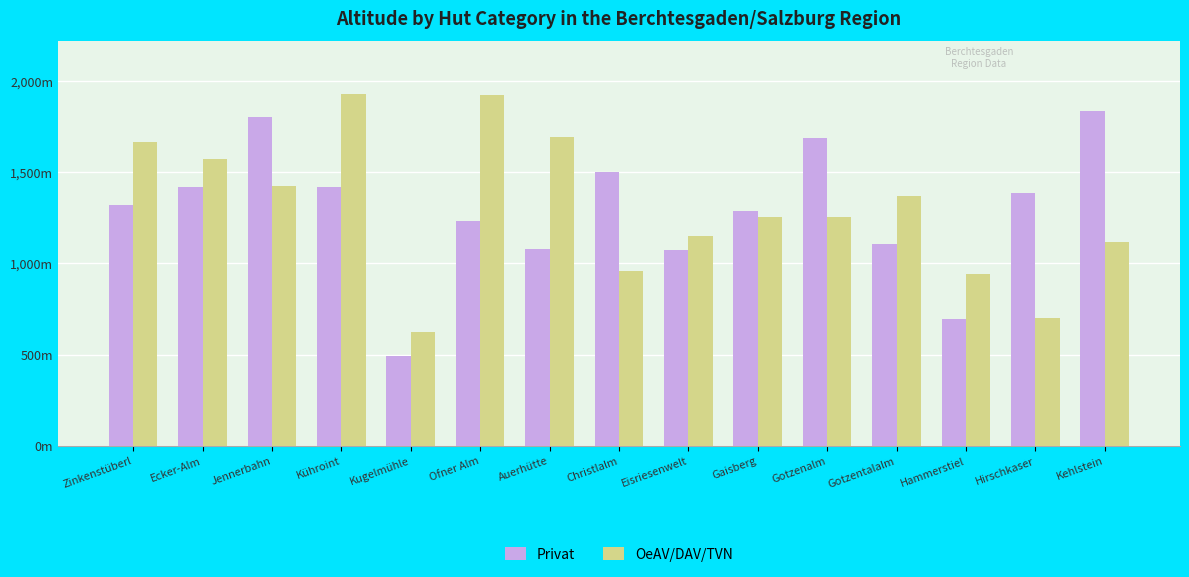

At which label is Privat closest to 1164?

Gotzentalalm